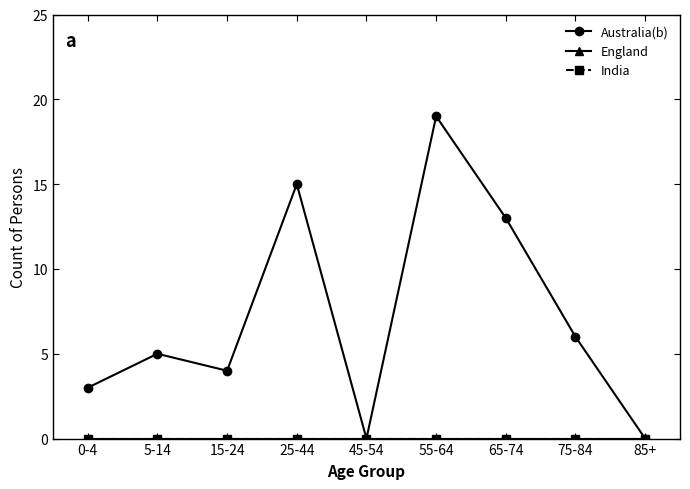

Is this an area chart (filled region under the line)?

No